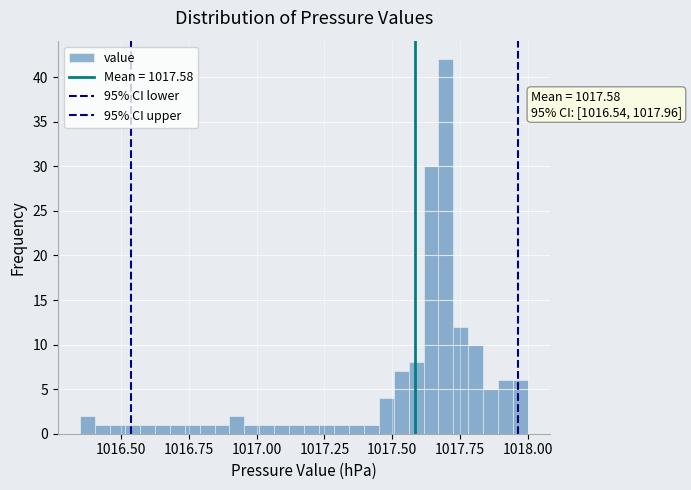

Around what value on the x-axis is the tallest bar? Give the approximate position of its centre, as read against the axis.

1017.70